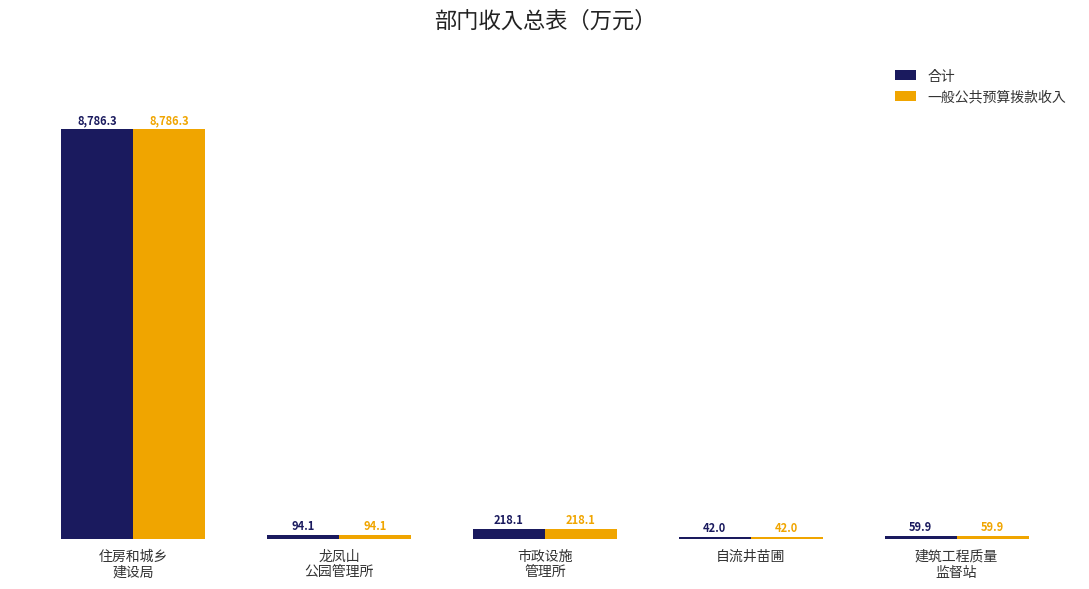

At which category is the sum across all series the highest?

住房和城乡
建设局